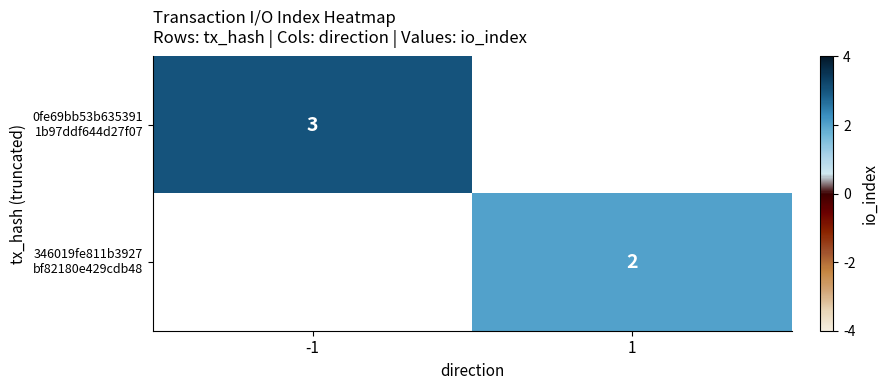

At how many categories does at least one series exceed 2?

1